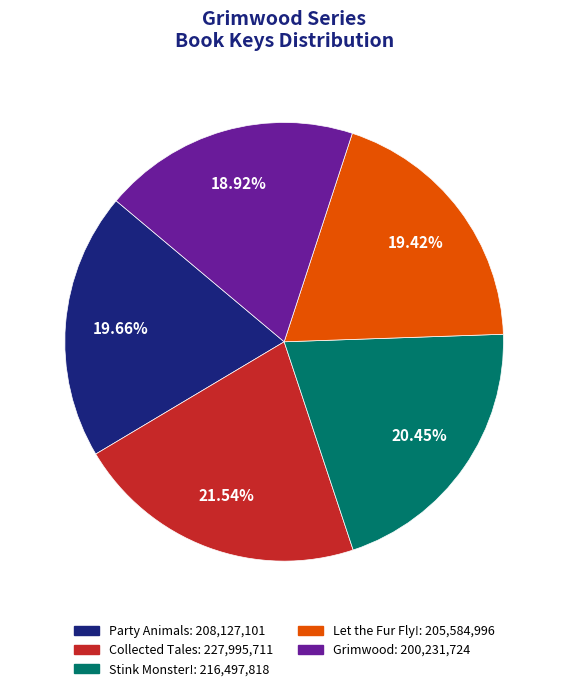

What is the ratio of the value at Party Animals to the value at Let the Fur Fly!?

1.0